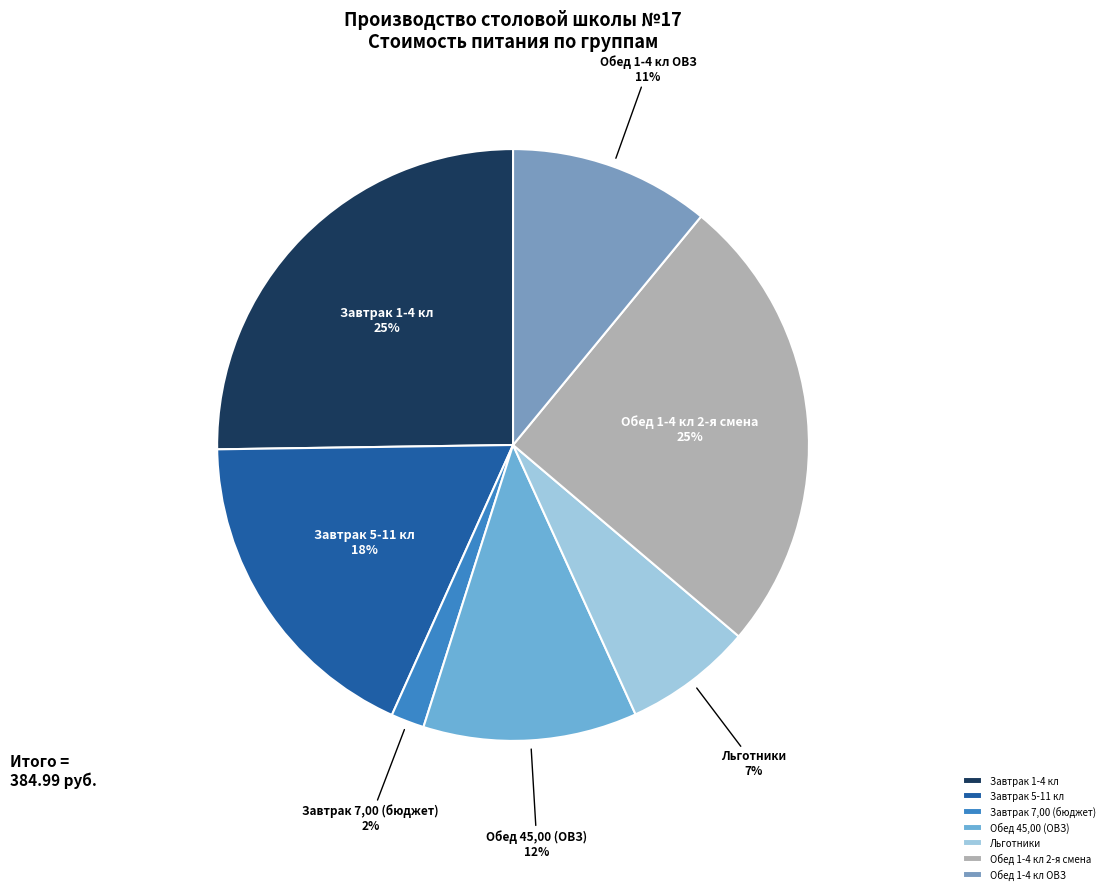

What is the ratio of the value at Завтрак 5-11 кл to the value at Обед 45,00 (ОВЗ)?

1.5